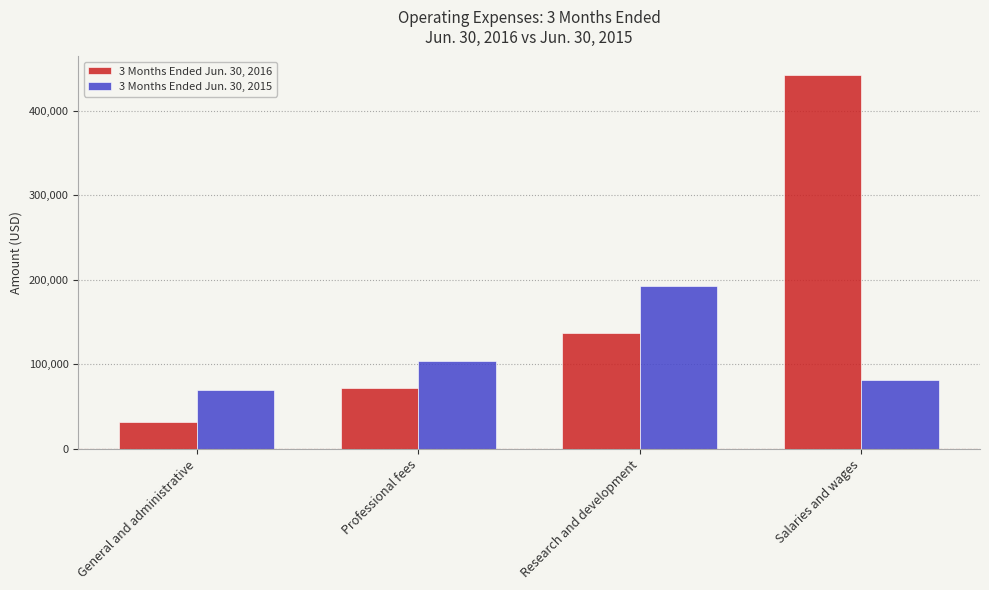

True or false: 3 Months Ended Jun. 30, 2015 has a value of 59390 at Professional fees.

False